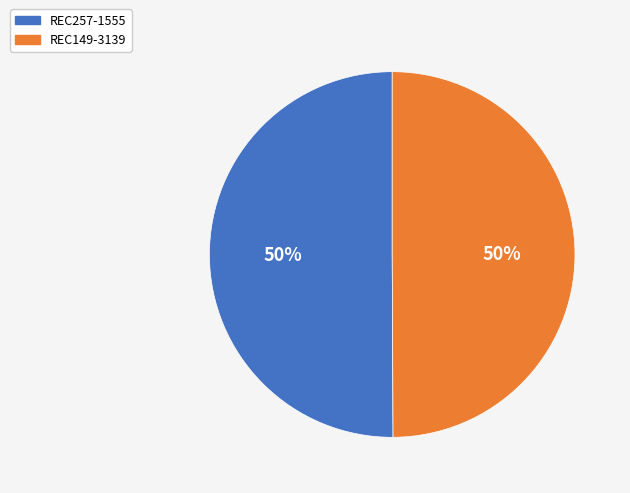

What is the ratio of the value at REC149-3139 to the value at REC257-1555?

1.0